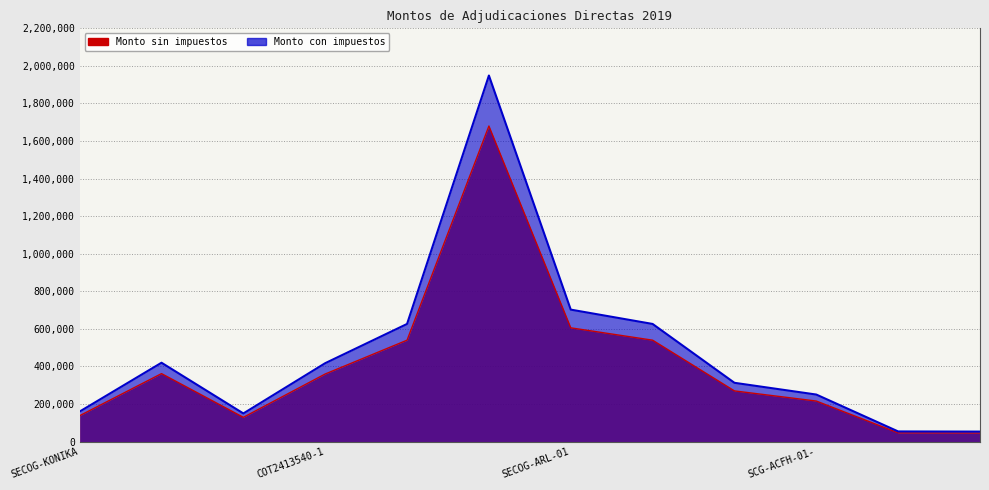

What is the sum of all Monto con impuestos values?

5723178.2